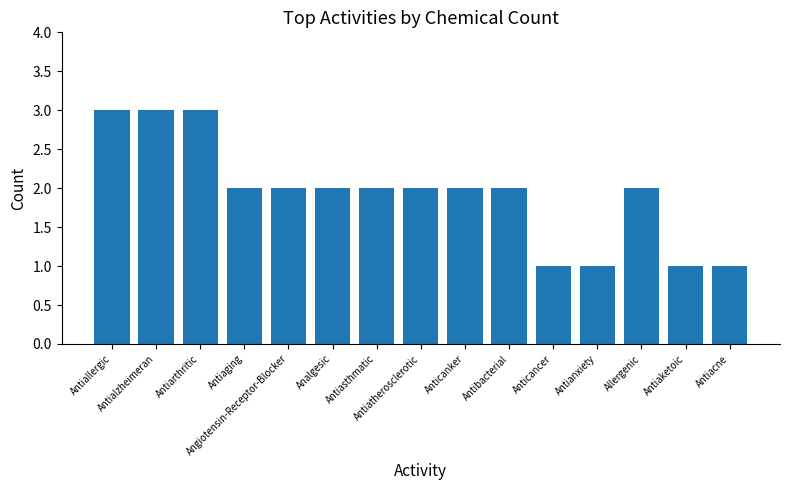

What is the value of the 12th bar from the left?

1